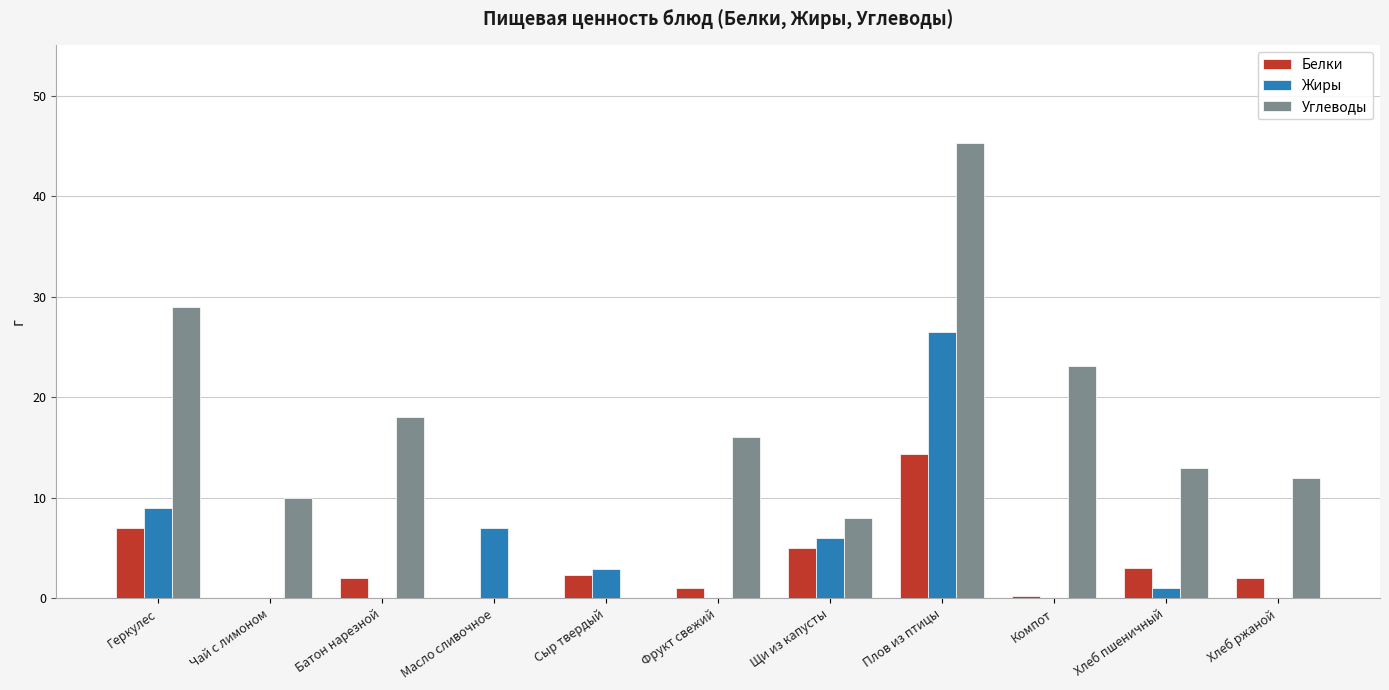

At which category is the sum across all series the highest?

Плов из птицы